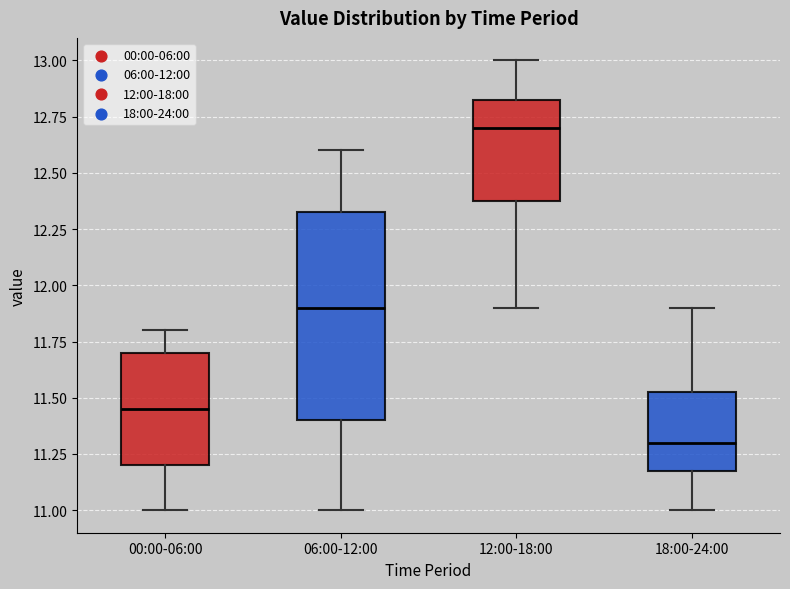

Reading left to right, transcribe this box plot: for each box, give where its median line is, the range the box spans, and where its two whiskers end, as read against the y-axis. The values are not printed on the chart, so give them approximately, as read against the axis.

00:00-06:00: median 11.45, box 11.20 to 11.70, whiskers 11.00 to 11.80
06:00-12:00: median 11.90, box 11.40 to 12.35, whiskers 11.00 to 12.60
12:00-18:00: median 12.70, box 12.40 to 12.85, whiskers 11.90 to 13.00
18:00-24:00: median 11.30, box 11.20 to 11.55, whiskers 11.00 to 11.90